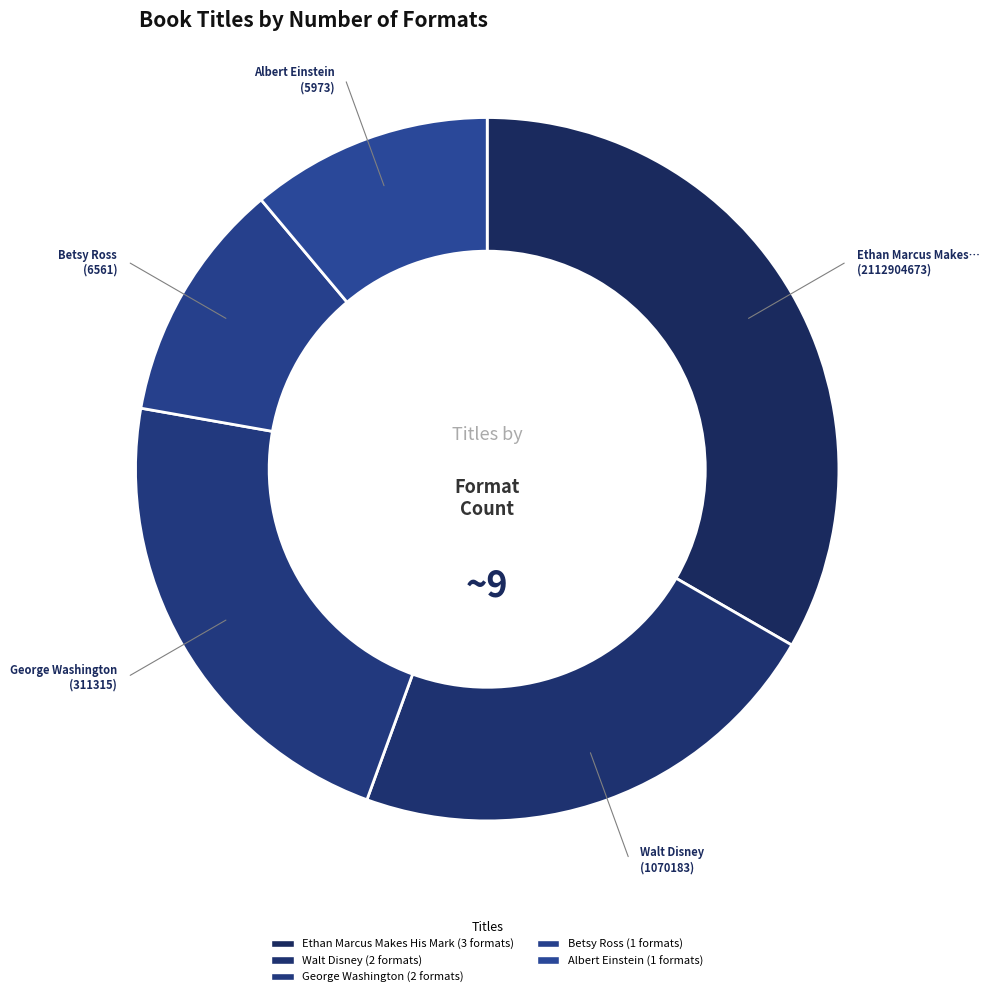

Count the number of slices in the pie.

5